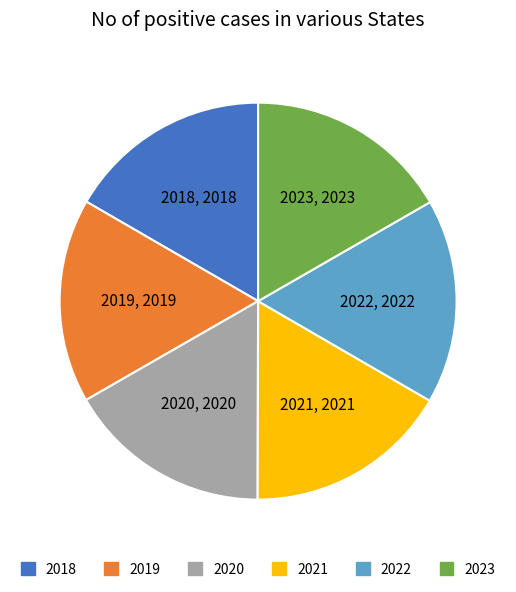

Do 2021 and 2019 together represent more than half of the pie?

No